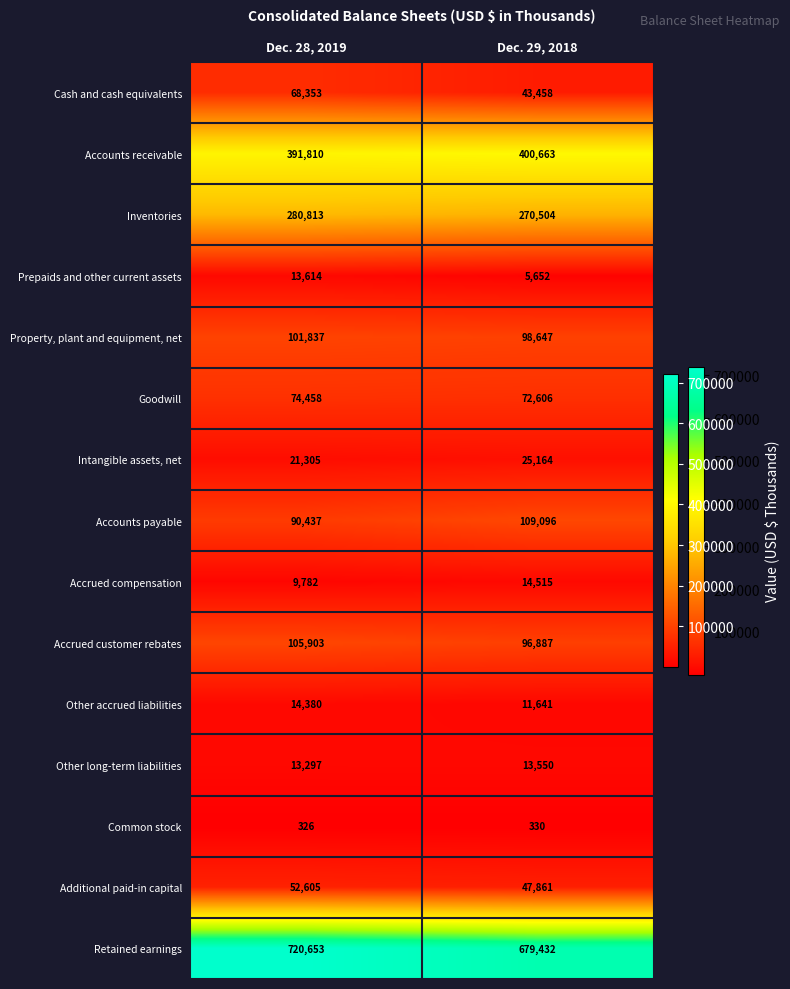

Which series has the largest range (max minus min)?

Retained earnings